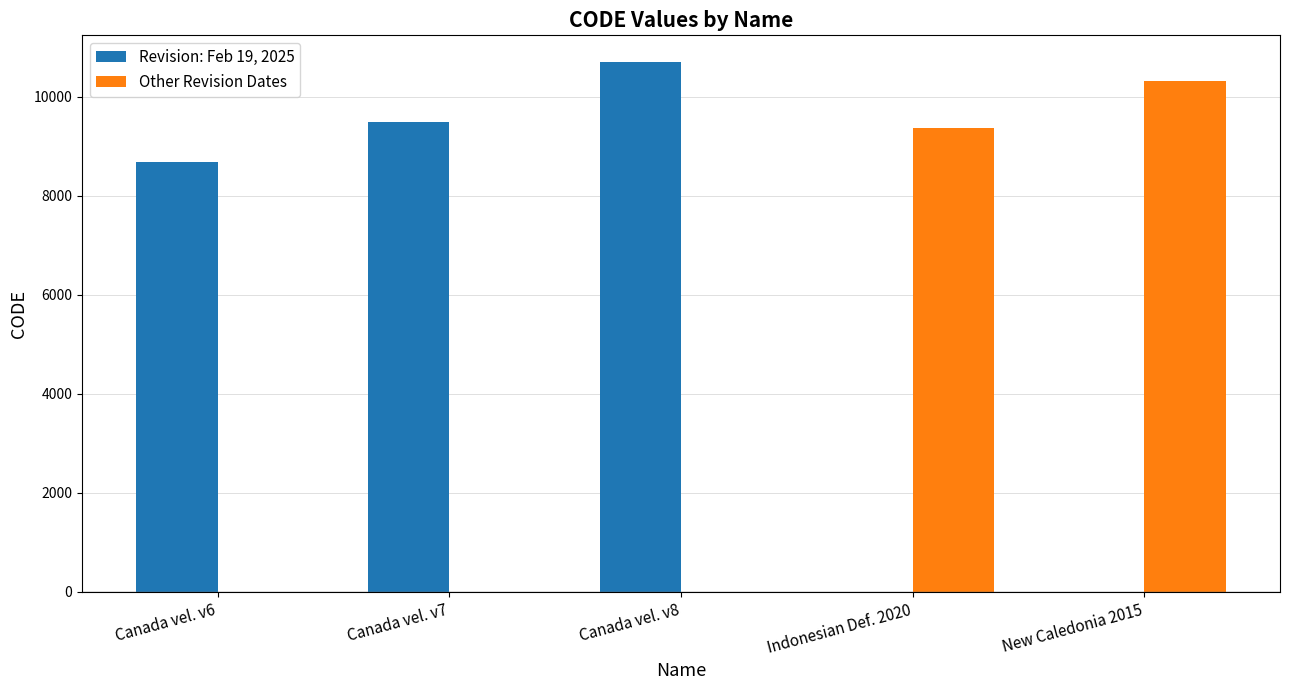

What is the difference between the Revision: Feb 19, 2025 values at Canada vel. v7 and Canada vel. v8?

1224